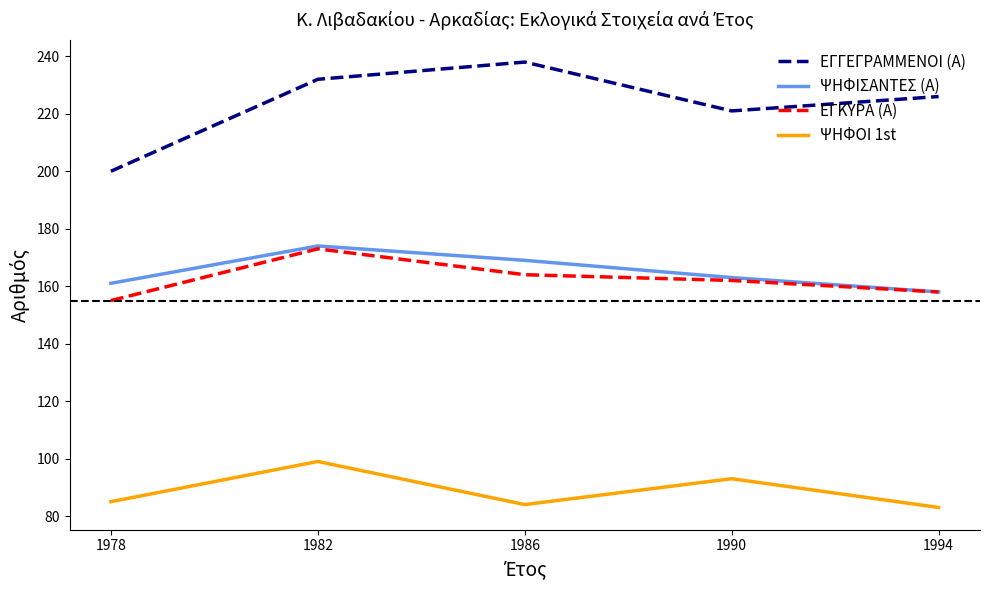

True or false: ΨΗΦΟΙ 1st and ΕΓΓΕΓΡΑΜΜΕΝΟΙ (Α) cross at least once.

False